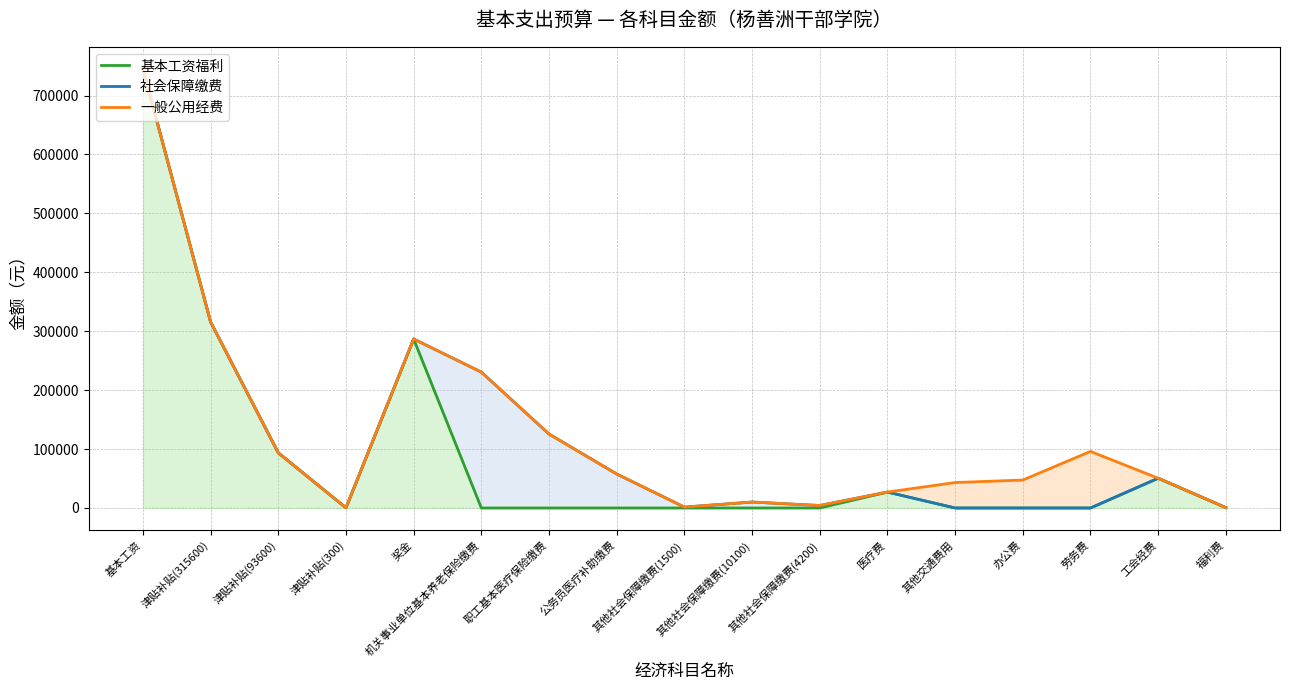

Which series changed the most between 津贴补贴(315600) and 公务员医疗补助缴费?

基本工资福利